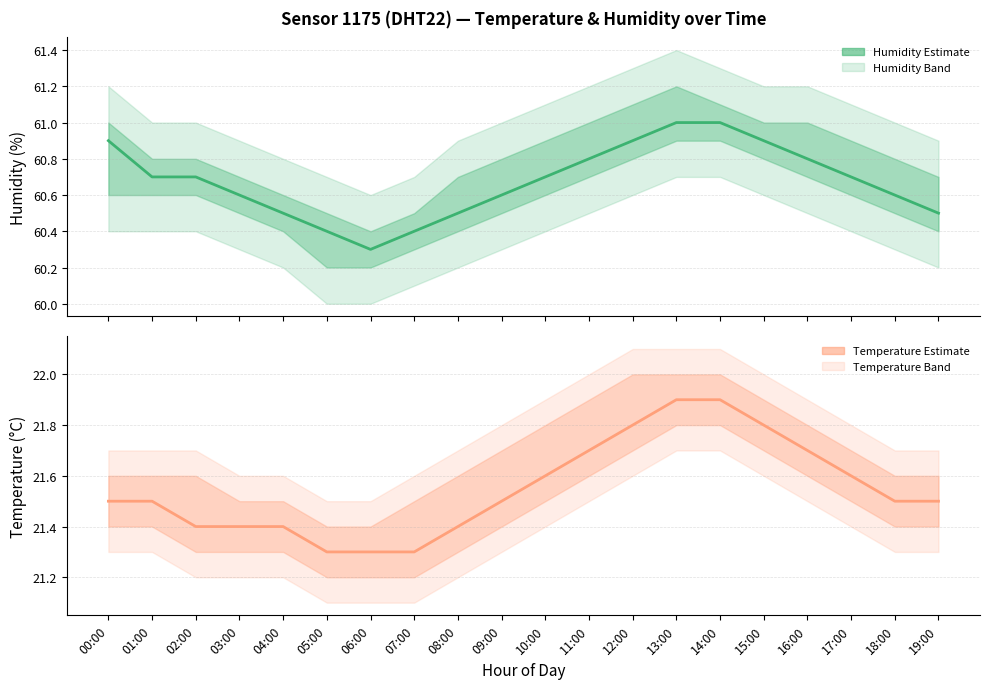

Rank the series at 19:00 from lowest to highest value.

Temperature, Humidity